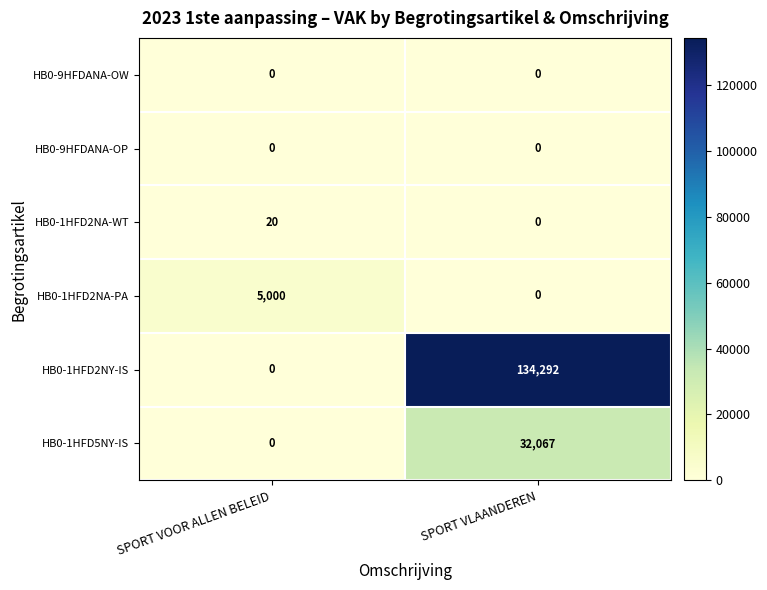

Is it true that HB0-1HFD2NA-PA equals 5000 at SPORT VOOR ALLEN BELEID?

True